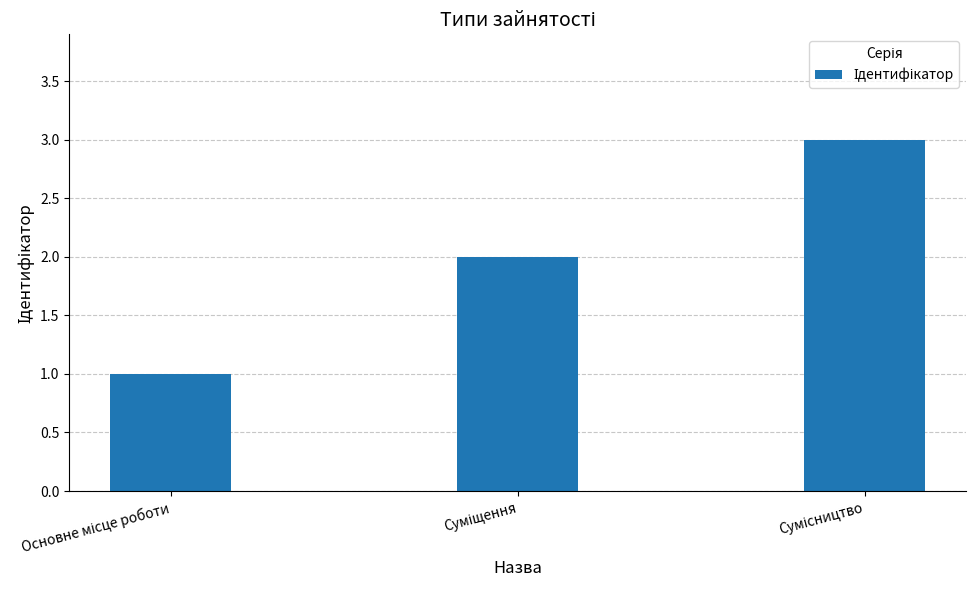

What is the greatest value displayed?

3